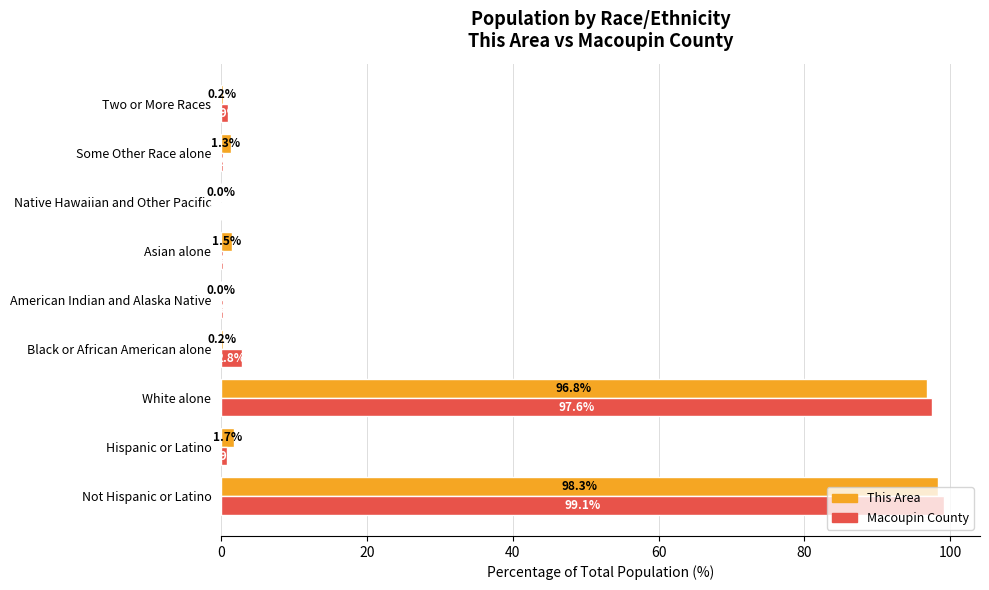

The This Area series shows 1.5 at Asian alone. True or false?

True